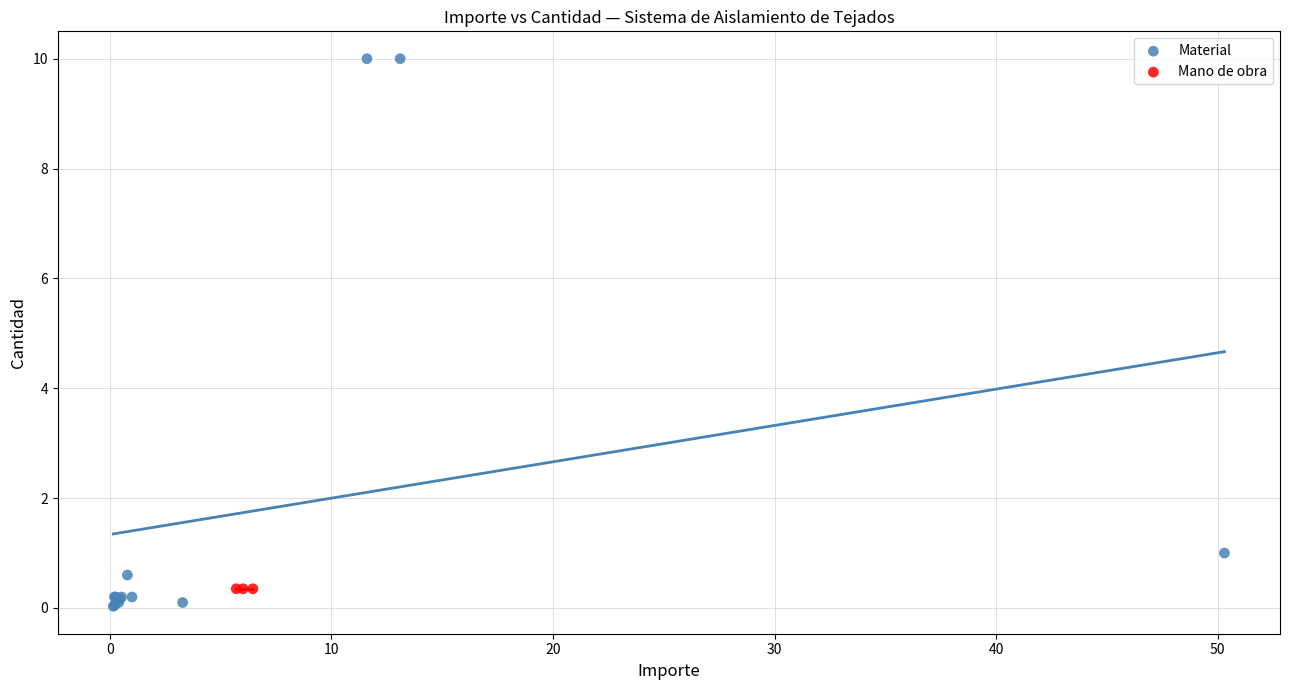

Which series contains the highest Y value?

Material